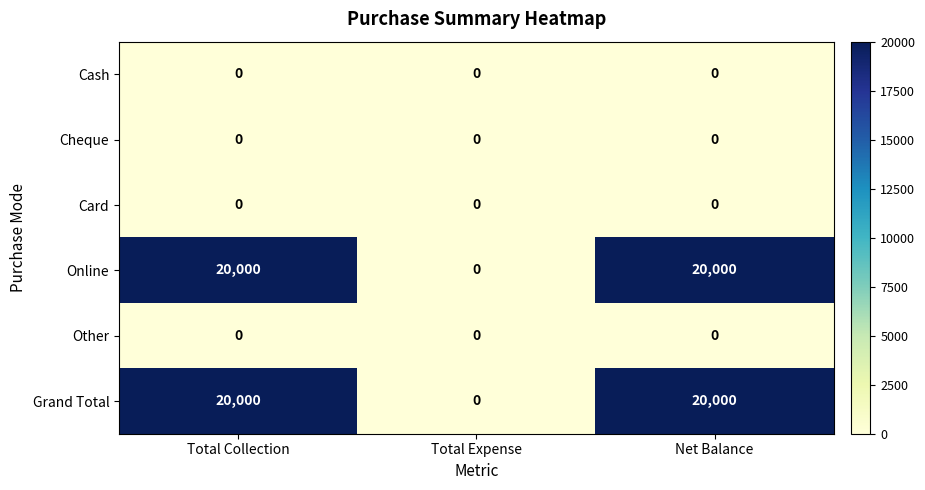

The Online series shows 20000 at Total Collection. True or false?

True